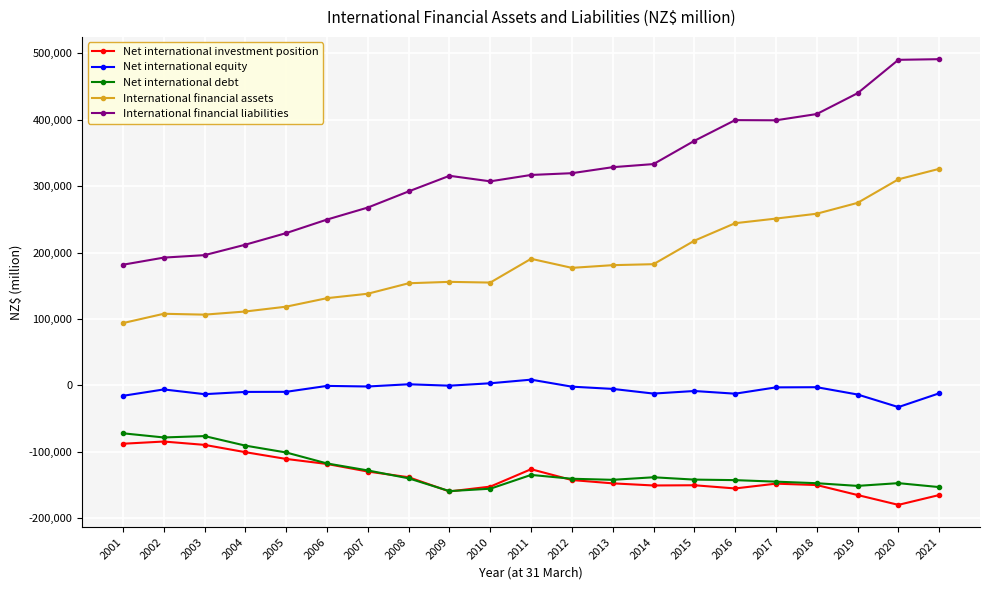

The Net international debt series shows -147308 at 2018. True or false?

True